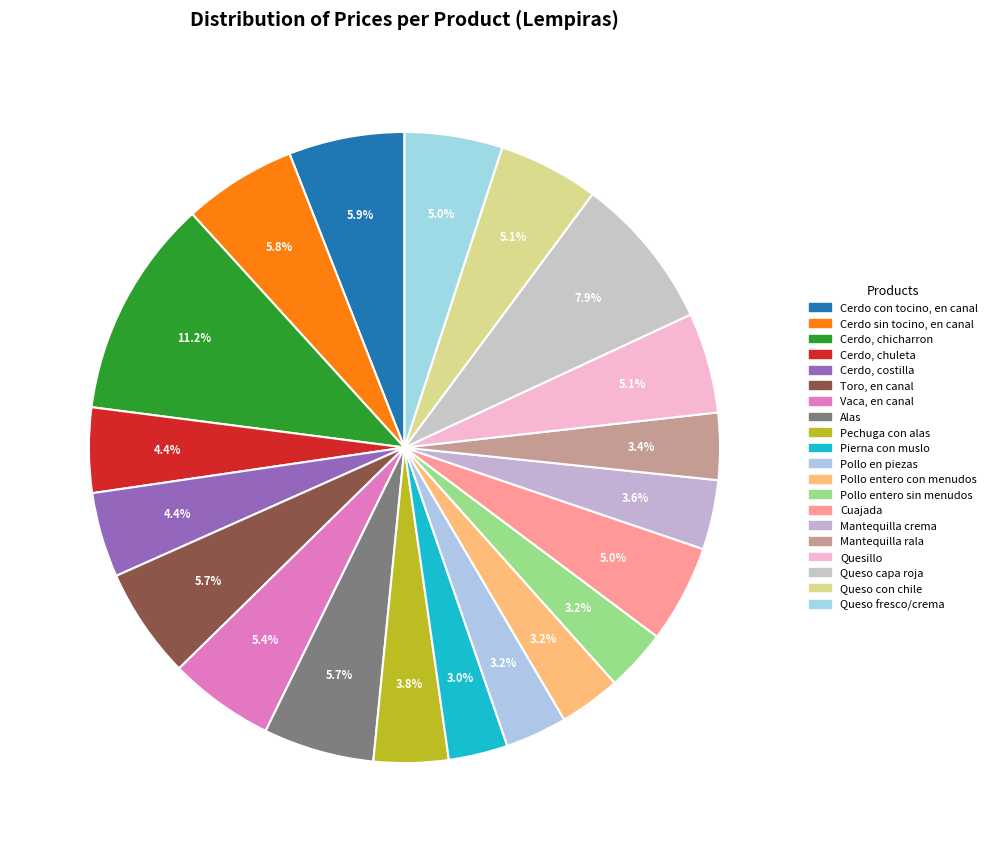

What percentage is NOT represented by Pierna con muslo?

97.0%